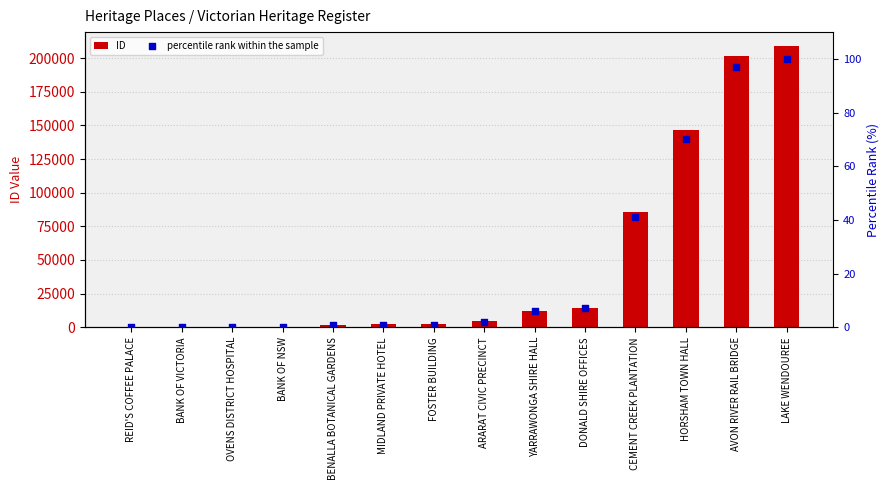

What are all the series names shown in the legend?

ID, percentile rank within the sample